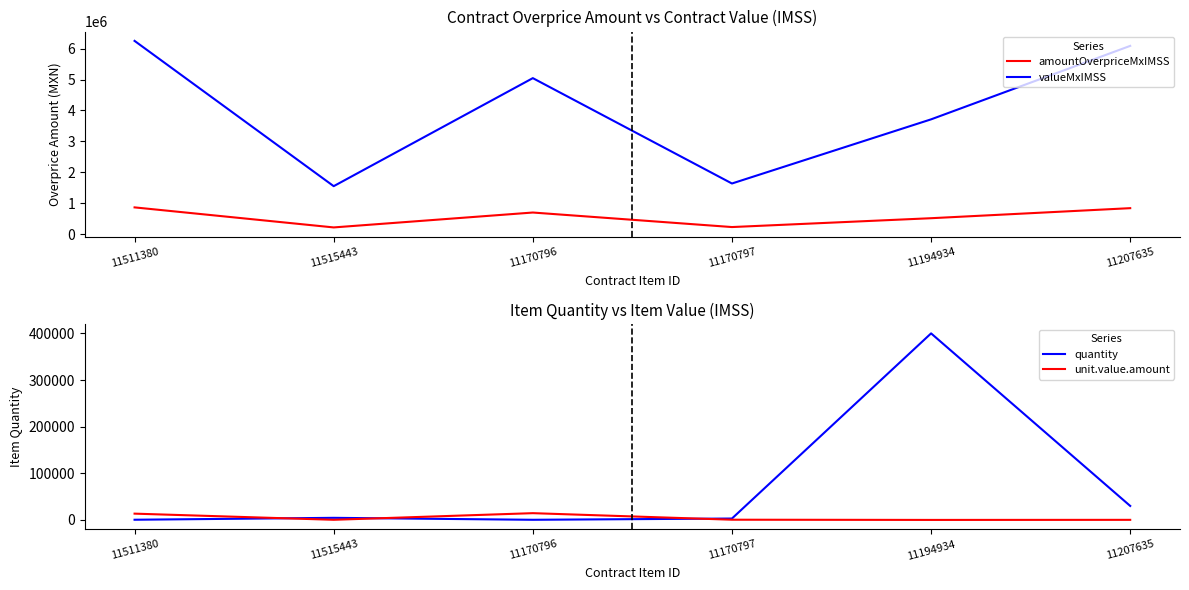

Which series has the largest range (max minus min)?

valueMxIMSS